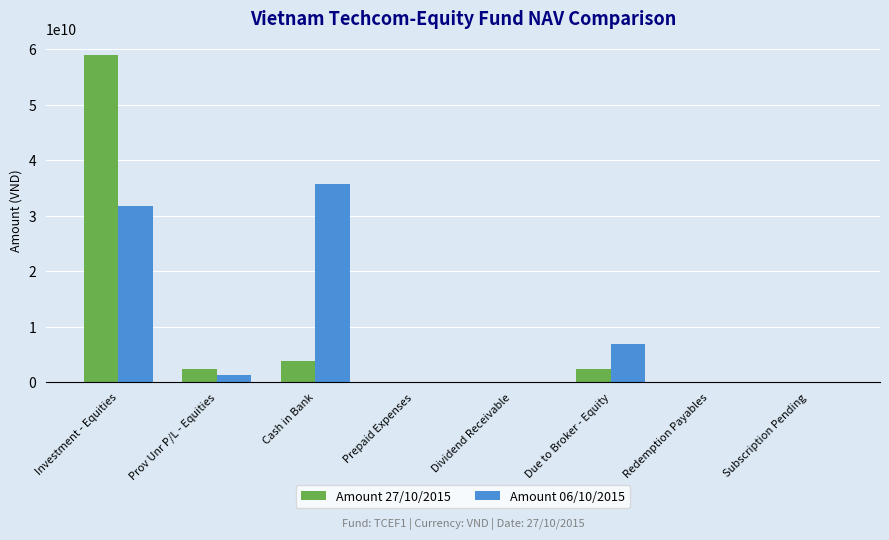

Which category has the highest value across all series?

Investment - Equities